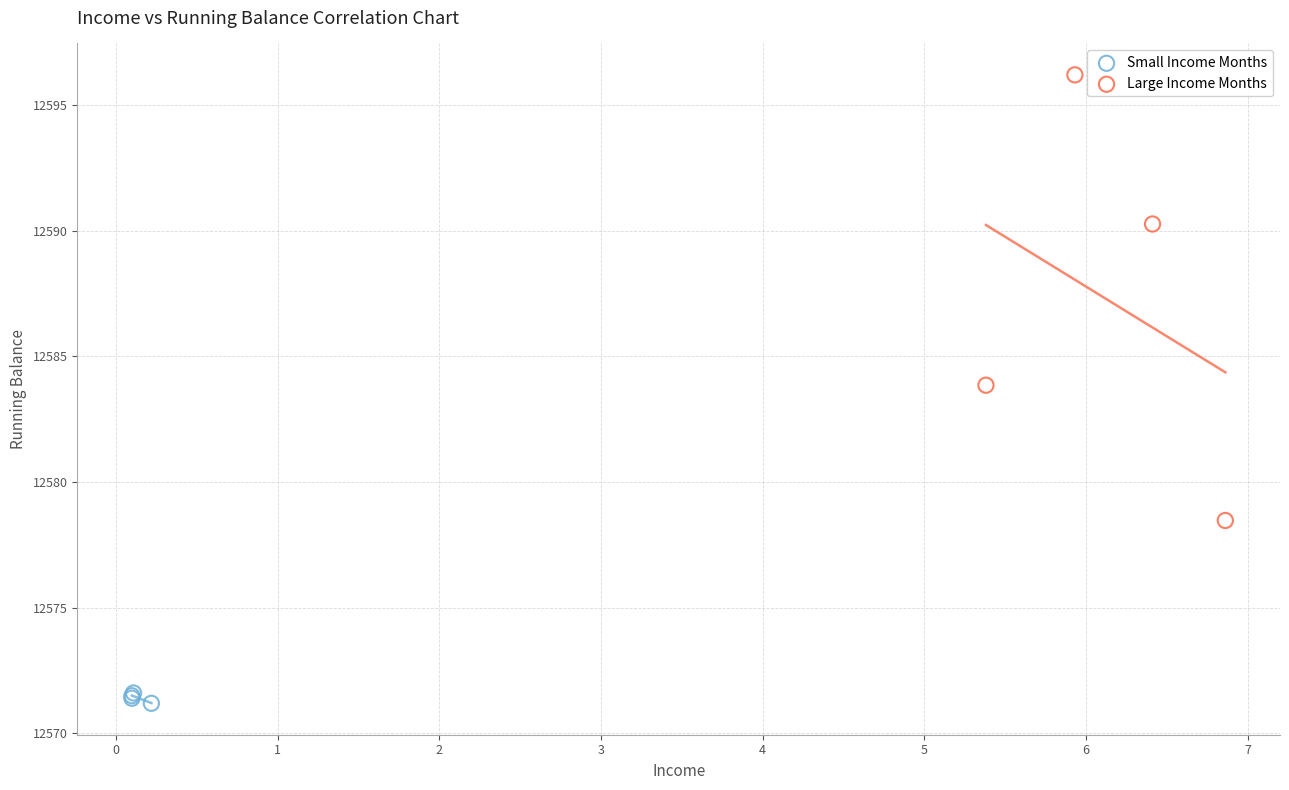

Which series contains the highest Y value?

Large Income Months